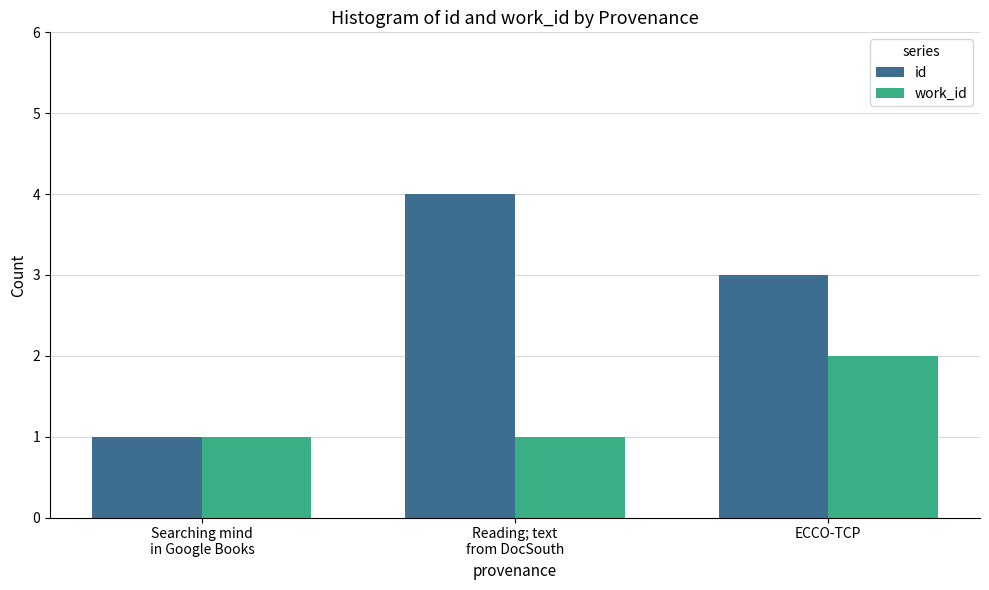

The work_id series shows 1 at Searching mind
in Google Books. True or false?

True